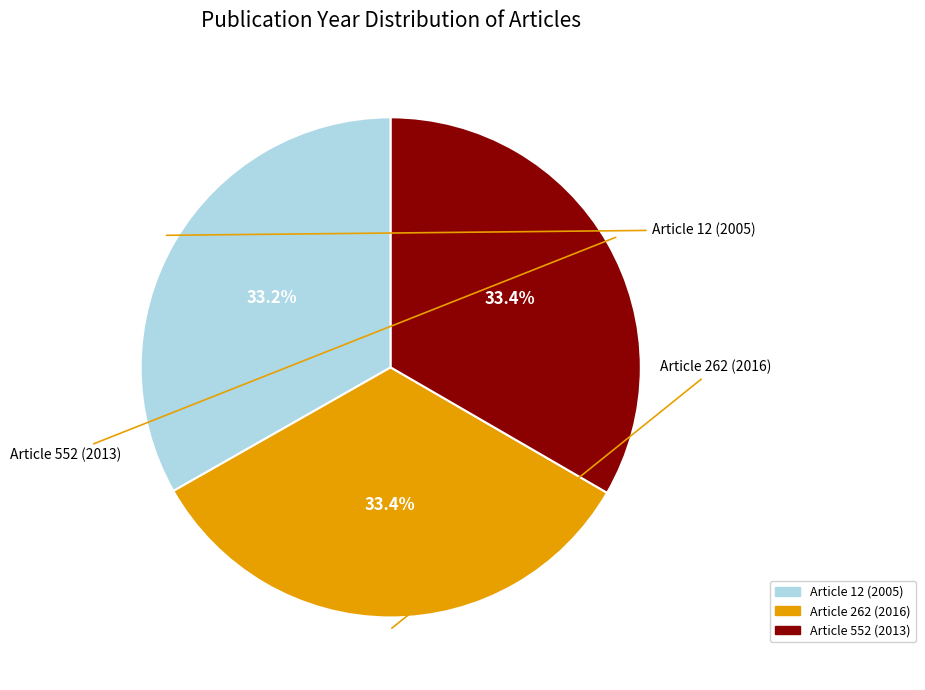

True or false: Article 12 (2005) accounts for 33% of the total.

True